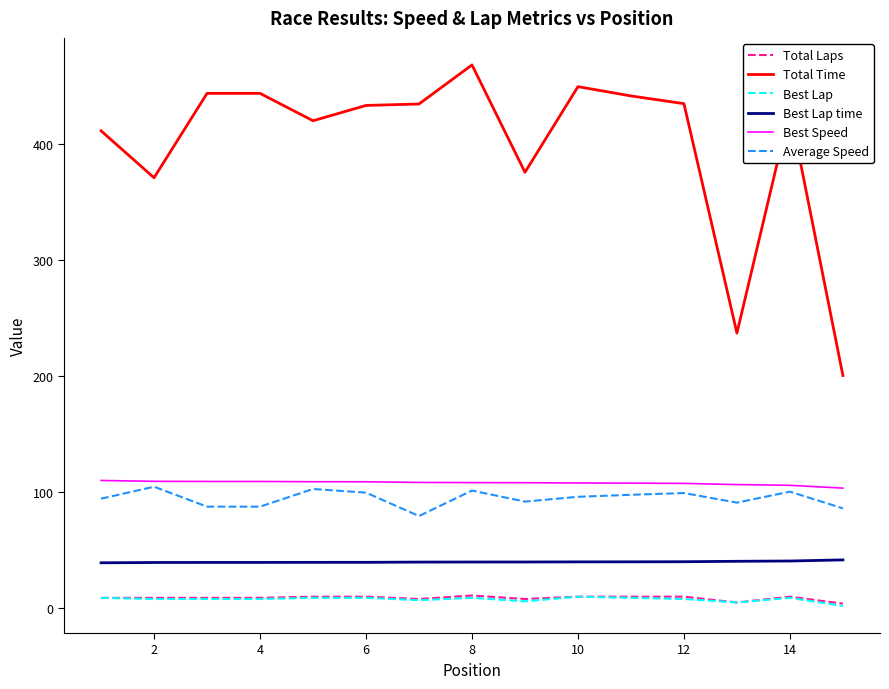

How many lines are shown in the chart?

6